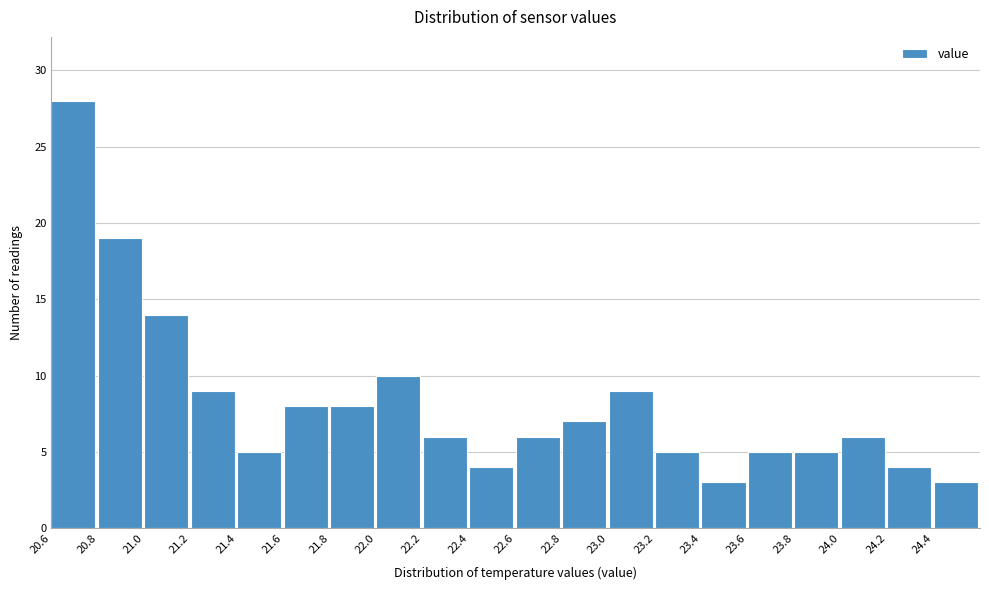

What is the height of the bar covering 23.8 to 24.0 on the x-axis? The values are not printed on the chart, so give them approximately, as read against the axis.

5